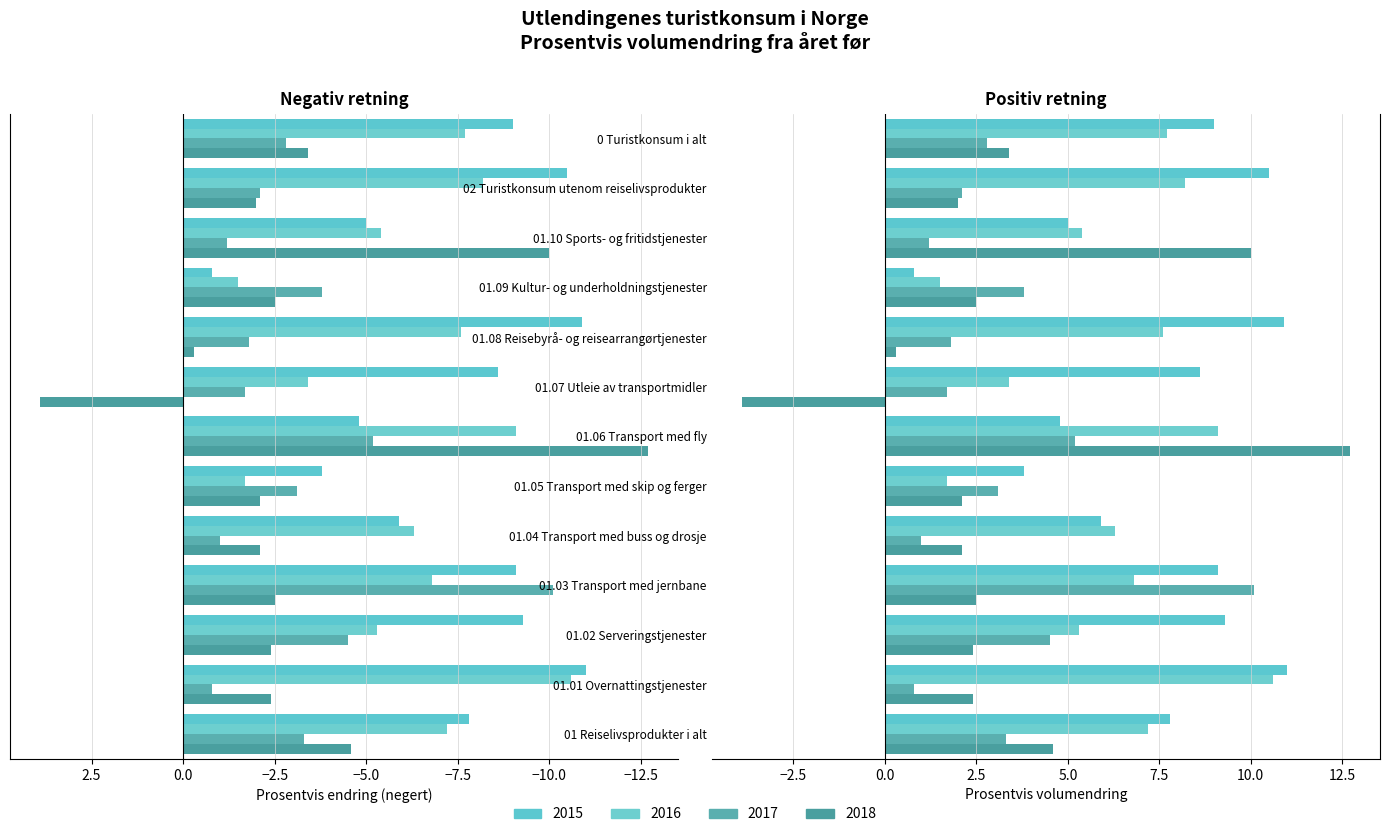

What is the difference between the maximum and second lowest values in the 2016 series?

7.6